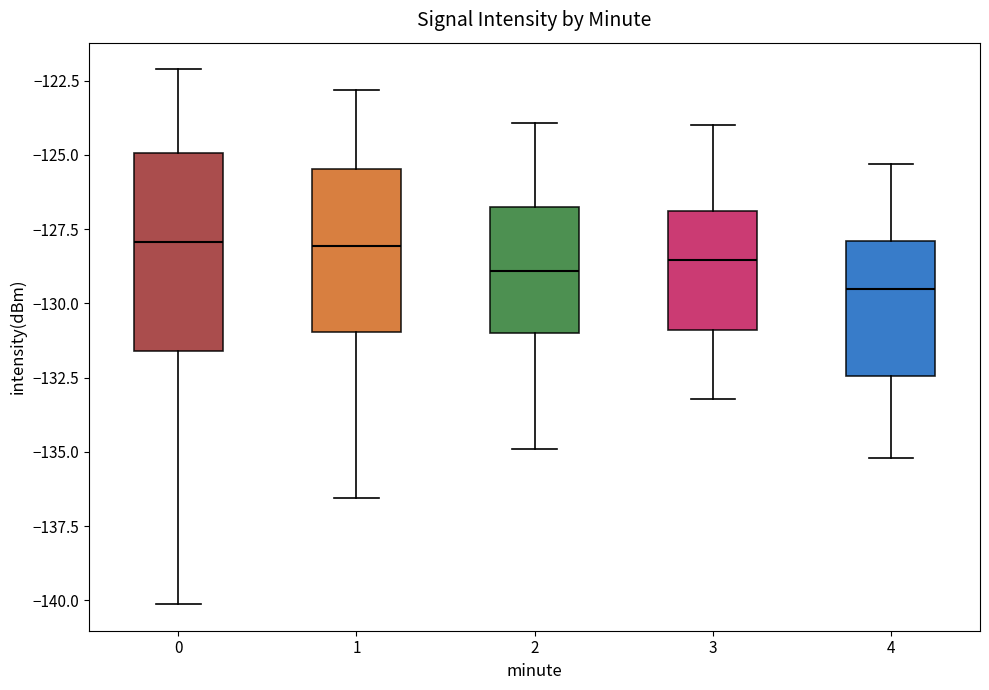

Comparing the boxes themselves (not the whiskers), which one is the tallest?

0